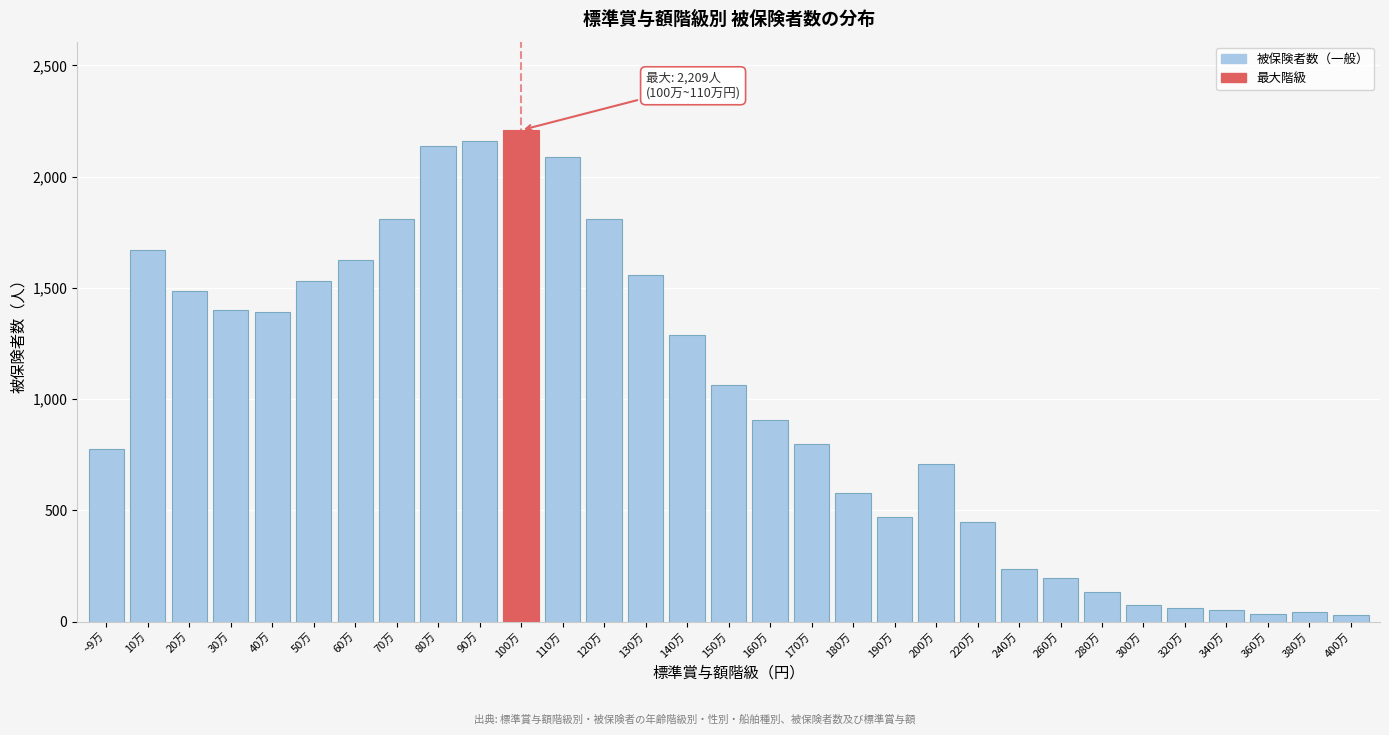

The value at 20万 is 1485. True or false?

True